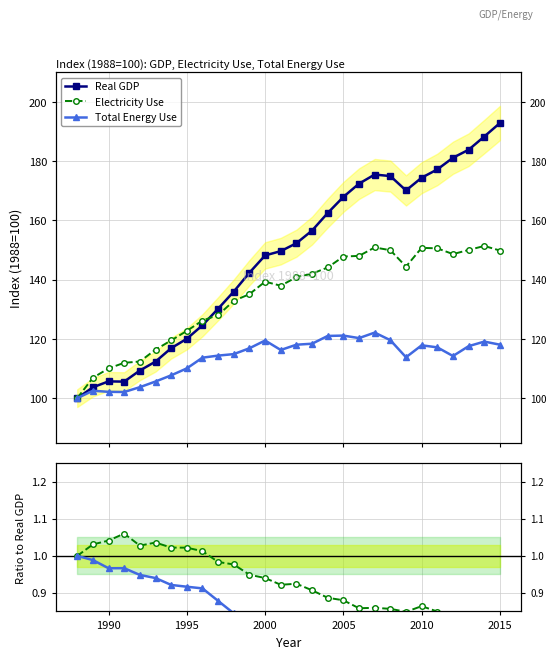

Is the value of Real GDP at 17 greater than the value of Total Energy Use at 15?

Yes